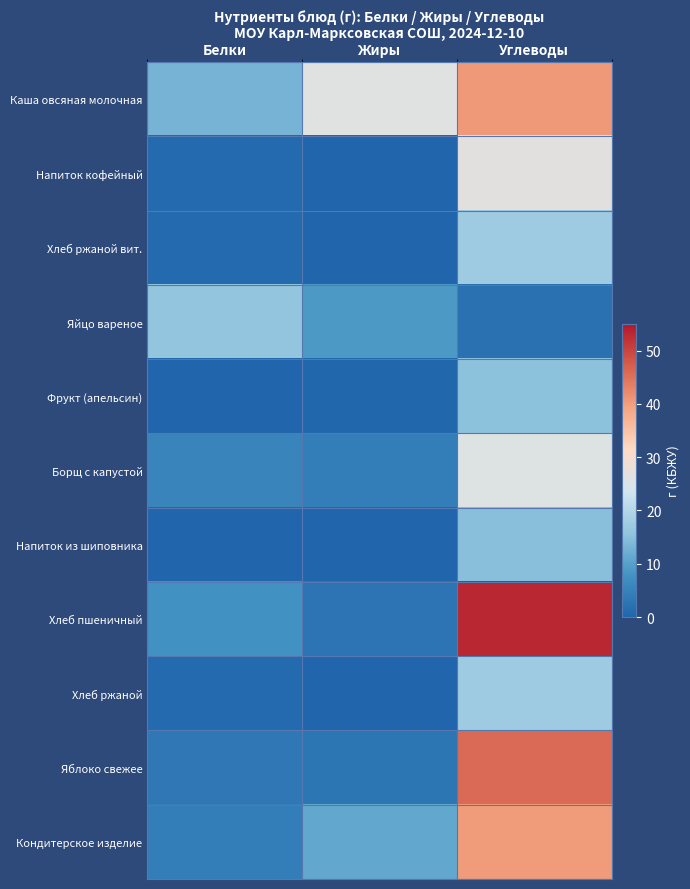

At how many categories does at least one series exceed 45?

1